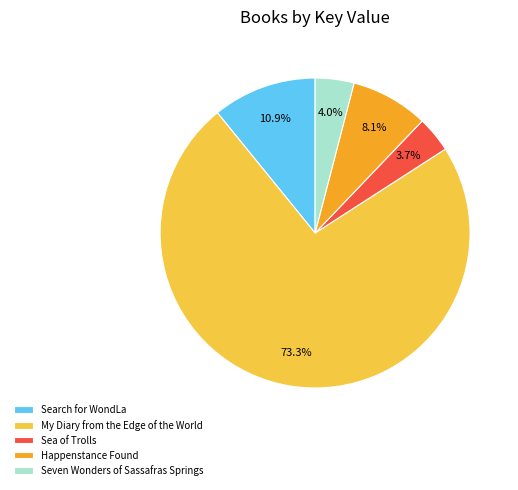

What is the ratio of the value at Happenstance Found to the value at Seven Wonders of Sassafras Springs?

2.0